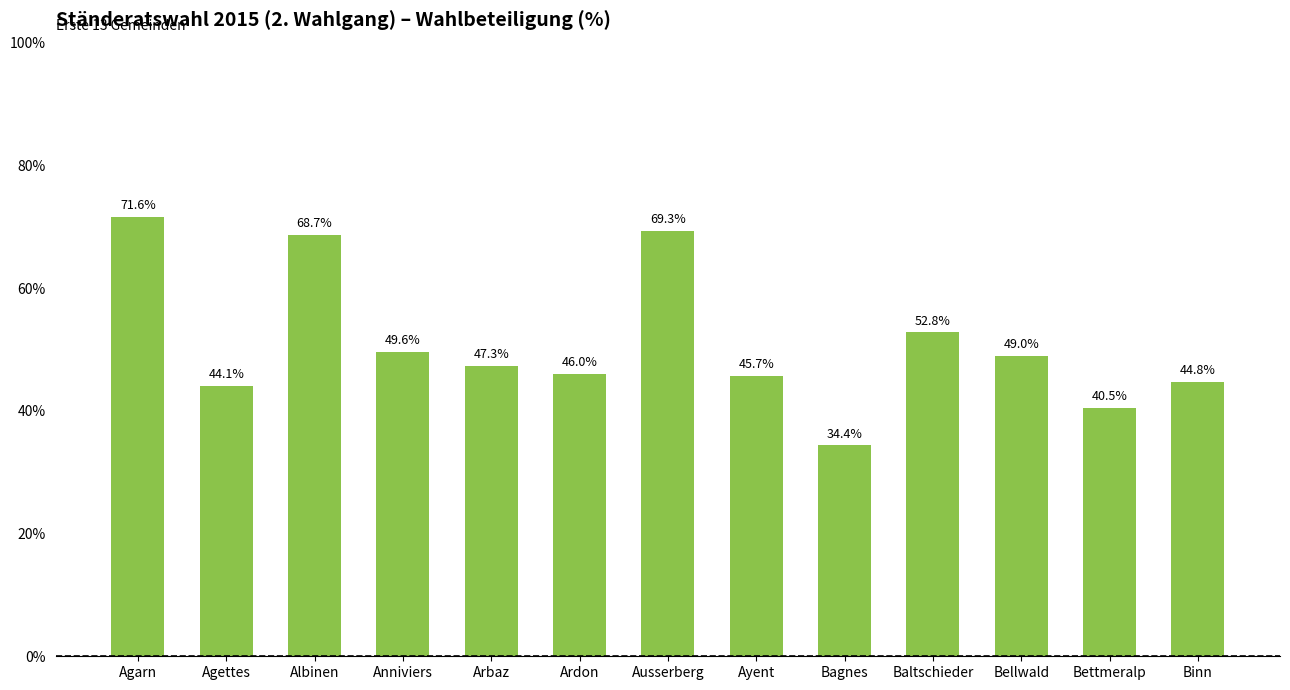

How many data points are less than 47?

6